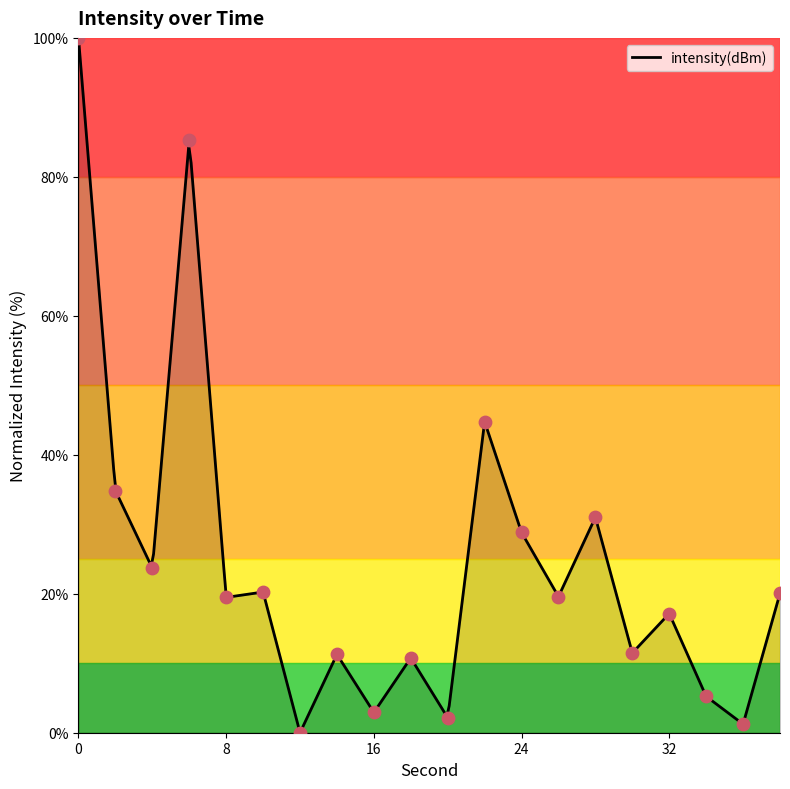

Which has a higher value, 4 or 20?

4